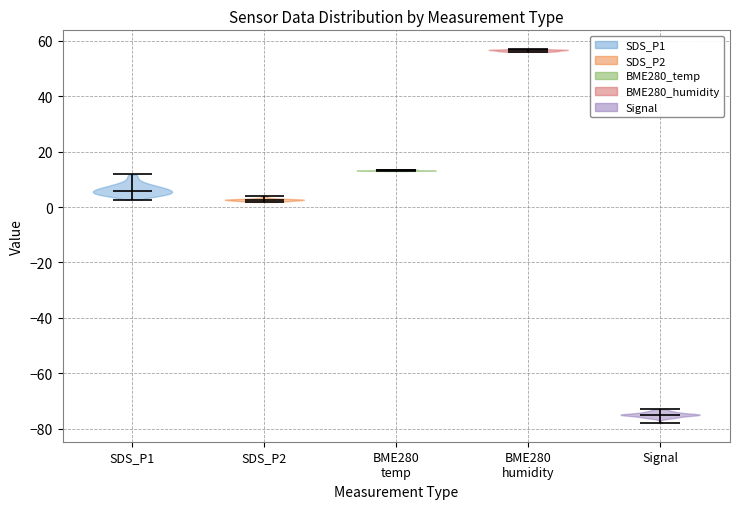

What is the highest point the violin for Signal reaches on the y-axis? The values are not printed on the chart, so give them approximately, as read against the axis.

-72